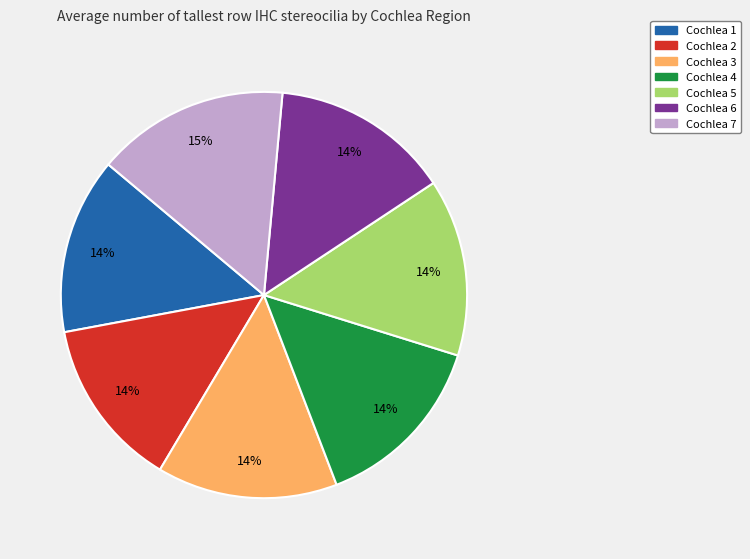

Does Cochlea 5 represent more than half of the total?

No